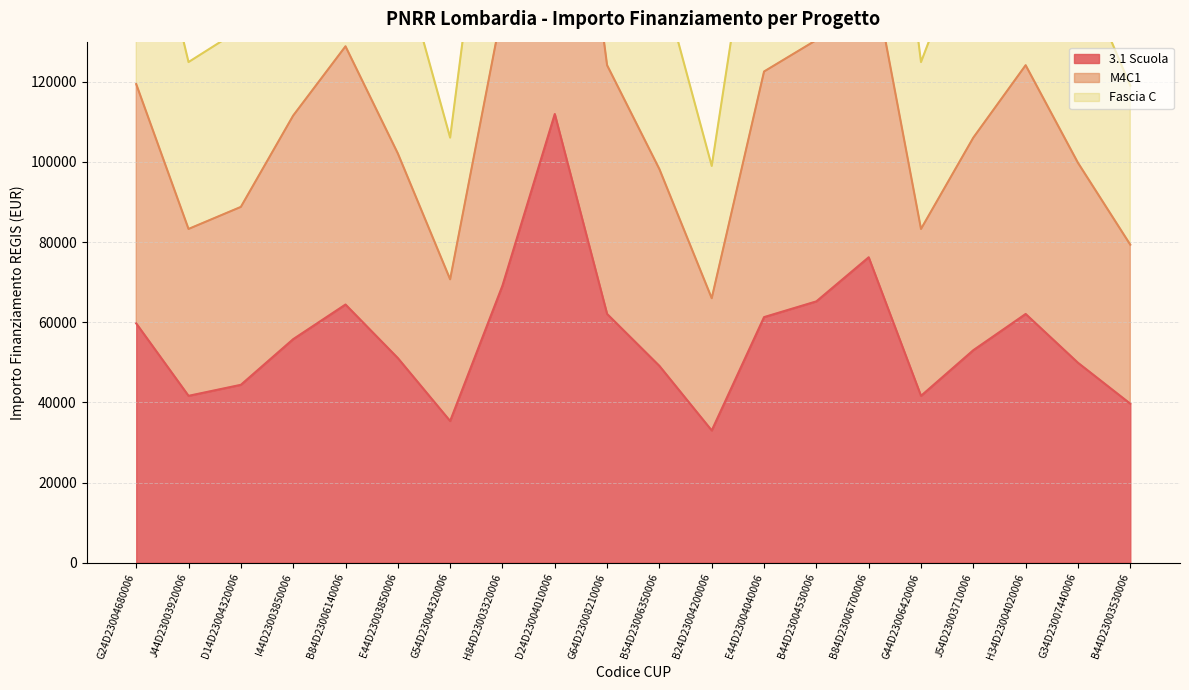

At which category does 3.1 Scuola reach its first local peak?

B84D23006140006